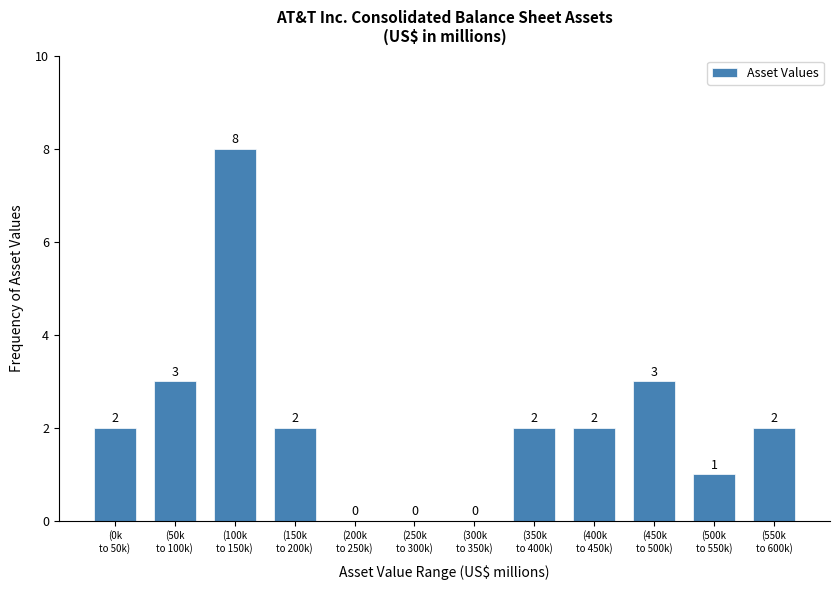

What is the sum of all values?

25